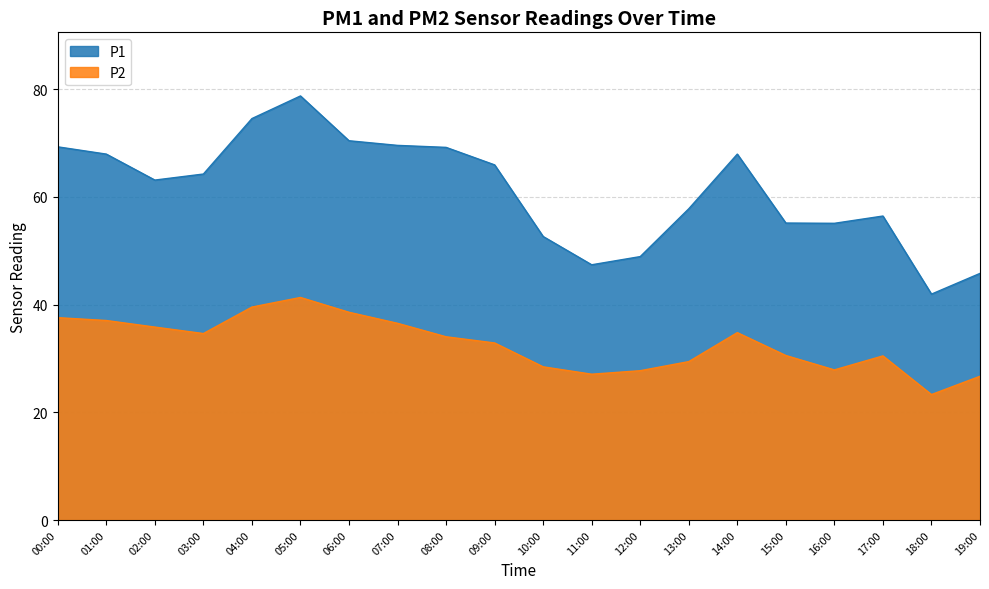

What is the value of the P2 point at the 16th from the left?

30.6